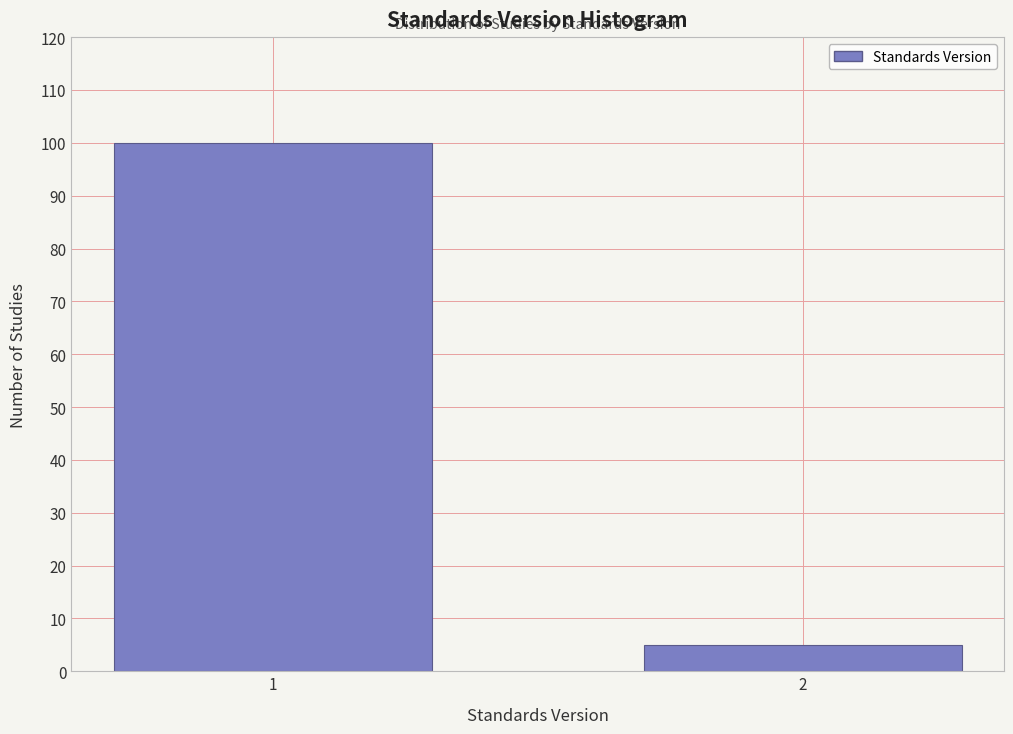

Reading right to left, what are all the values shown in this chart?

5	100